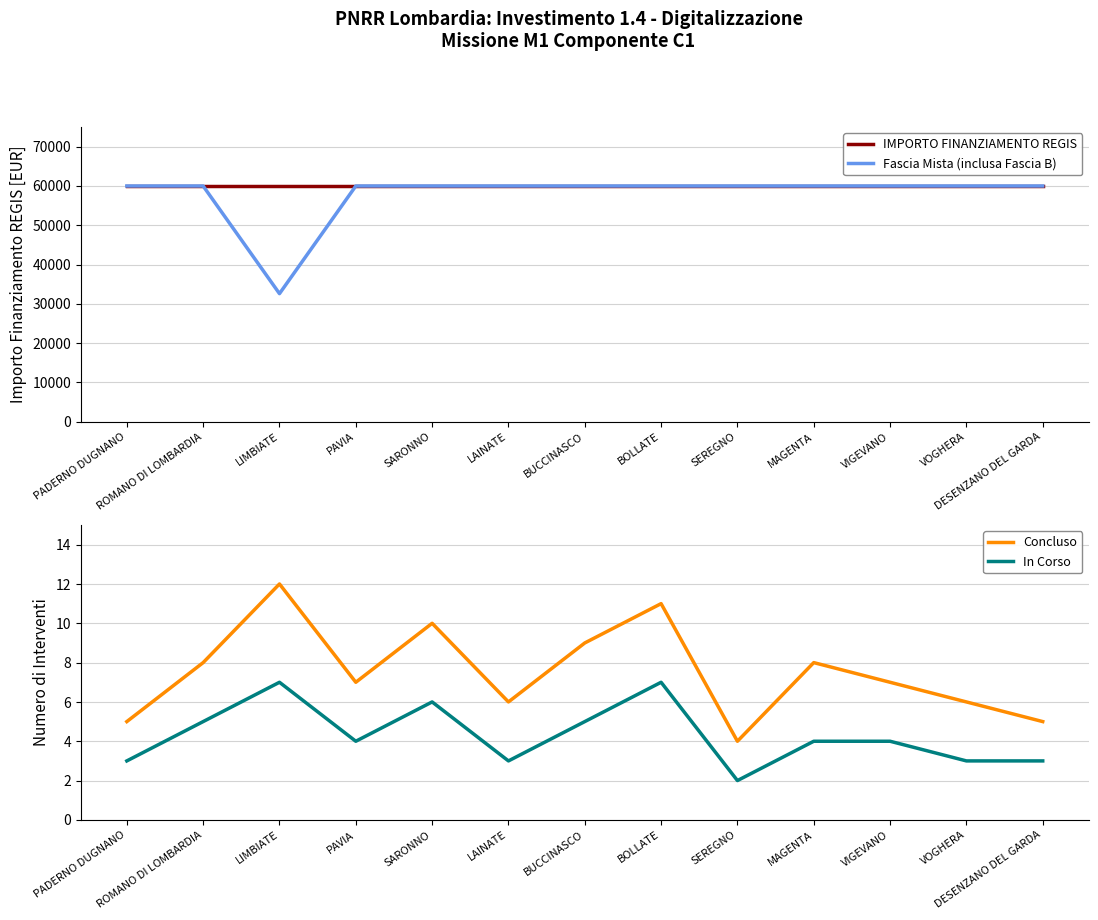

Between PAVIA and BOLLATE, which series saw the biggest shift?

Concluso